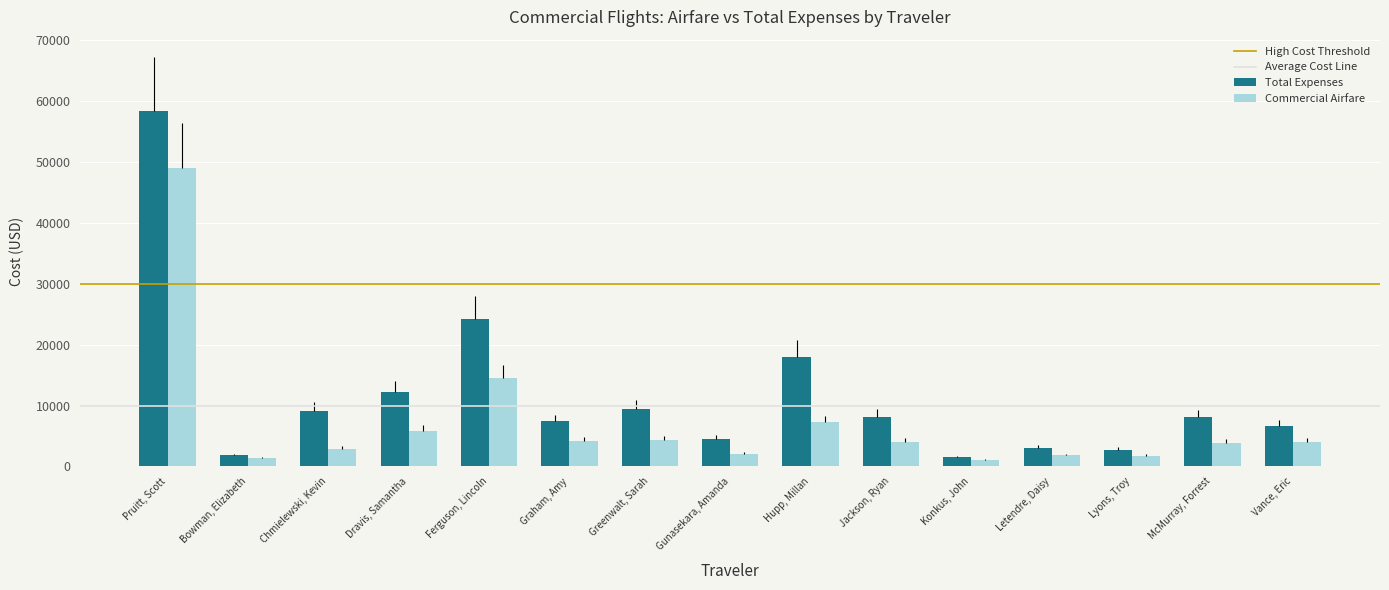

What is the smallest value displayed?

1087.9